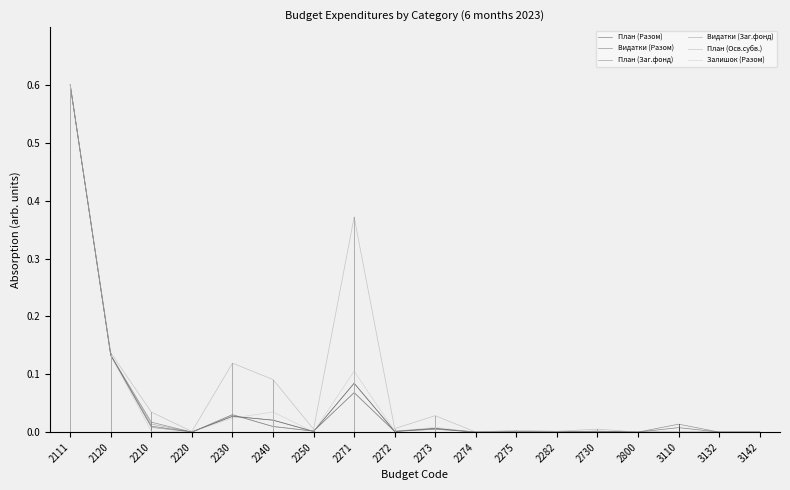

What is the greatest value displayed?

0.6